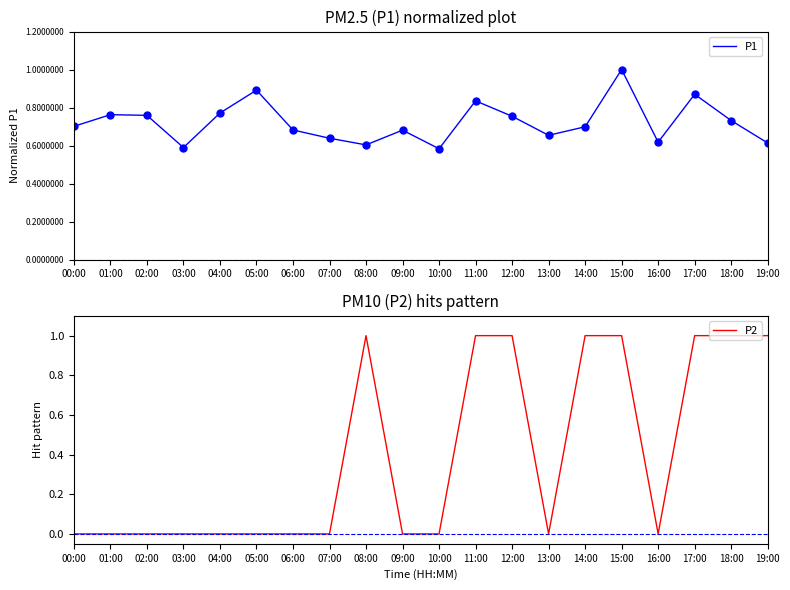

Which series has the largest total across all categories?

P1